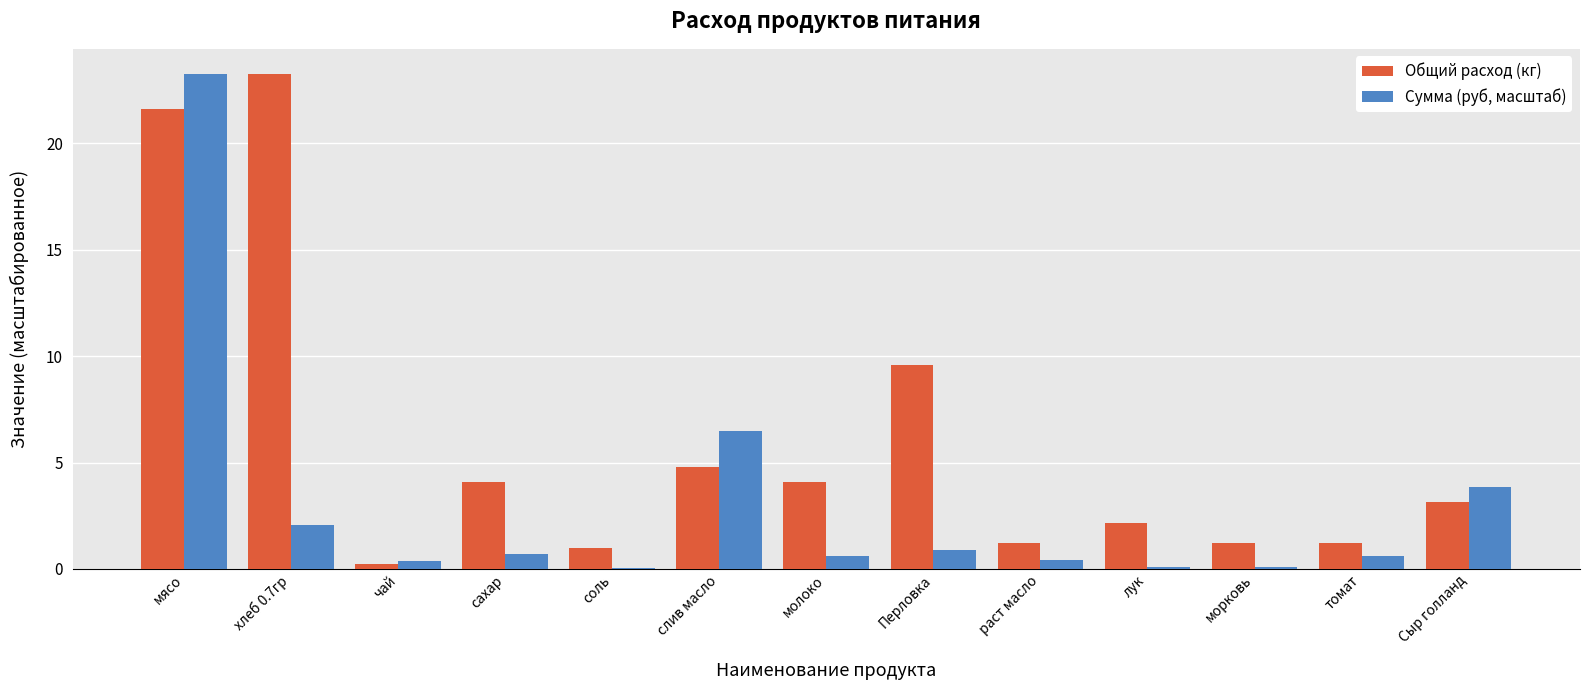

The Общий расход (кг) series shows 1.2 at раст масло. True or false?

True